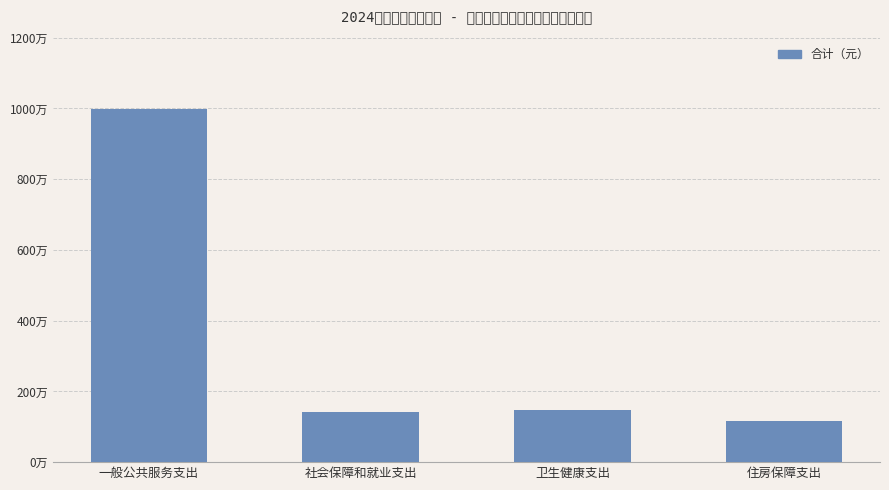

Reading left to right, extract all data points from this chart.

一般公共服务支出=9993511.1	社会保障和就业支出=1430038.3	卫生健康支出=1472417.9	住房保障支出=1161327.2